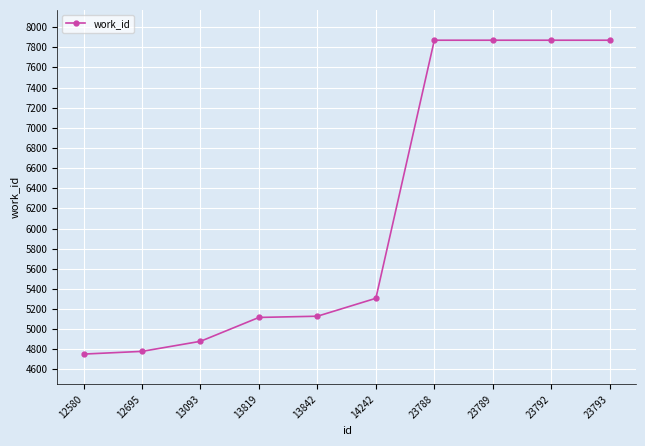

What is the difference between the maximum and minimum values?

3117